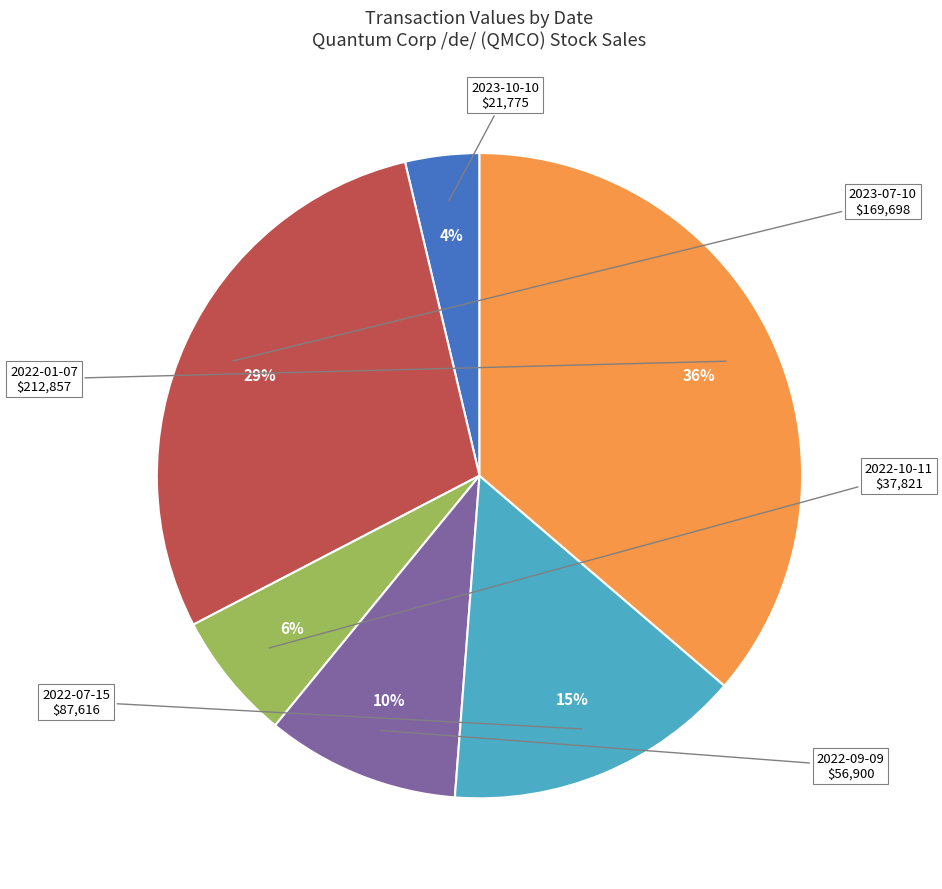

How many slices are in this pie chart?

6